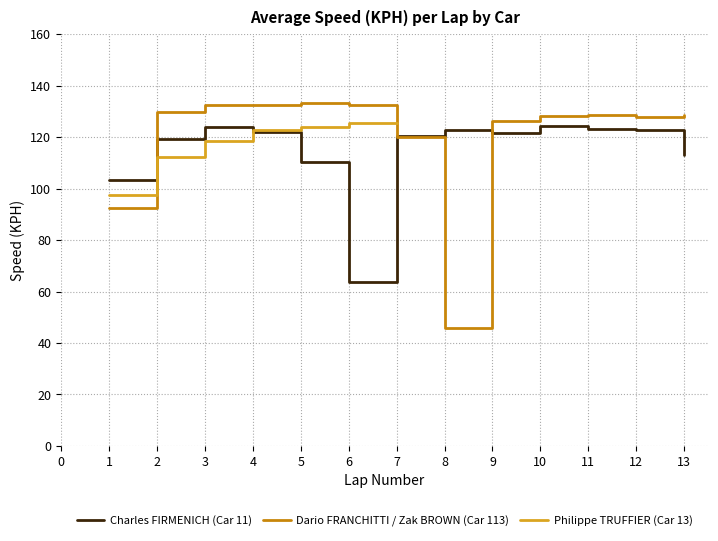

Read the Charles FIRMENICH (Car 11) value at 4.

121.9